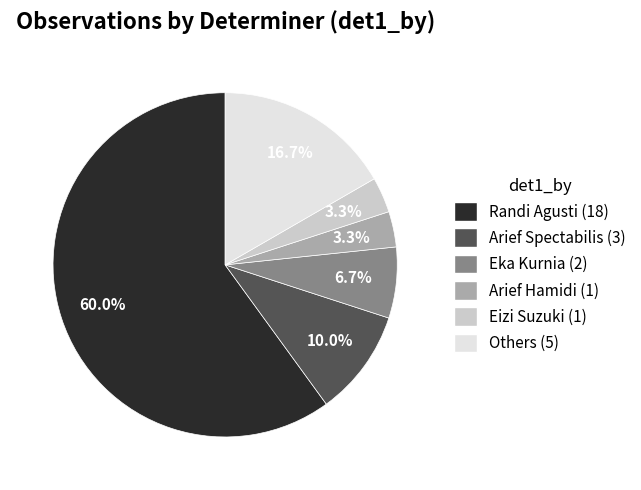

Is there any slice that represents more than half of the pie?

Yes